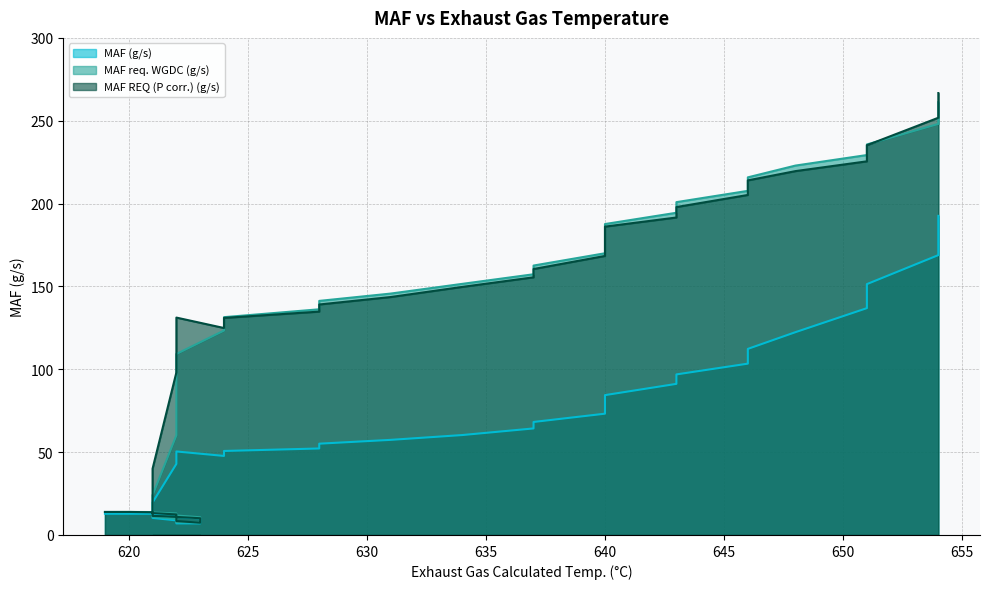

How many data points in MAF (g/s) are less than 50?

20